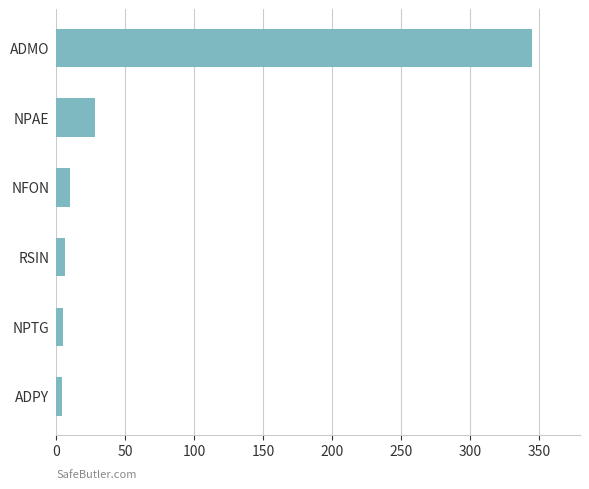

Which category has the highest value across all series?

ADMO